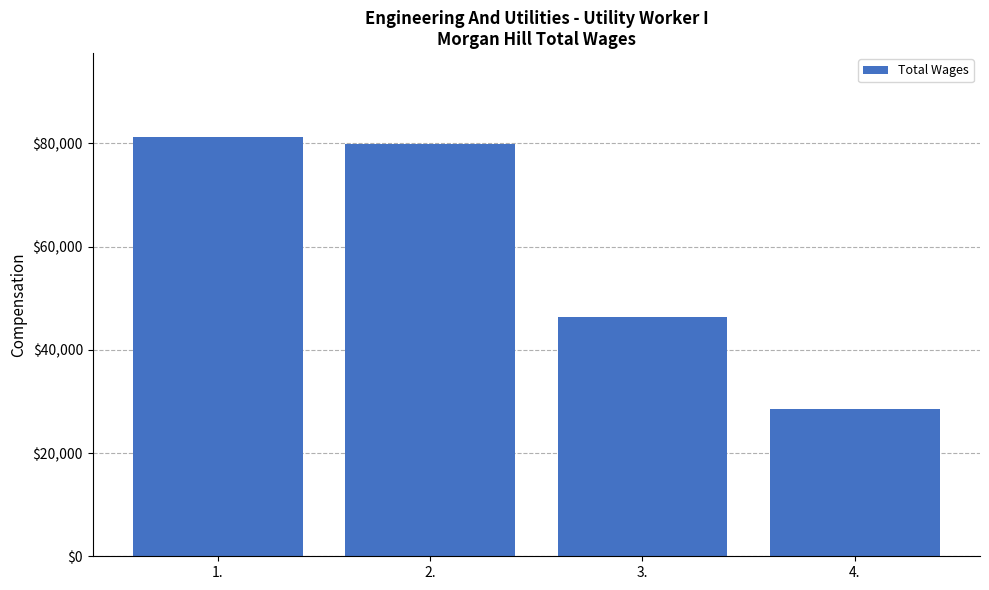

Where does the data first go above 79885?

1.